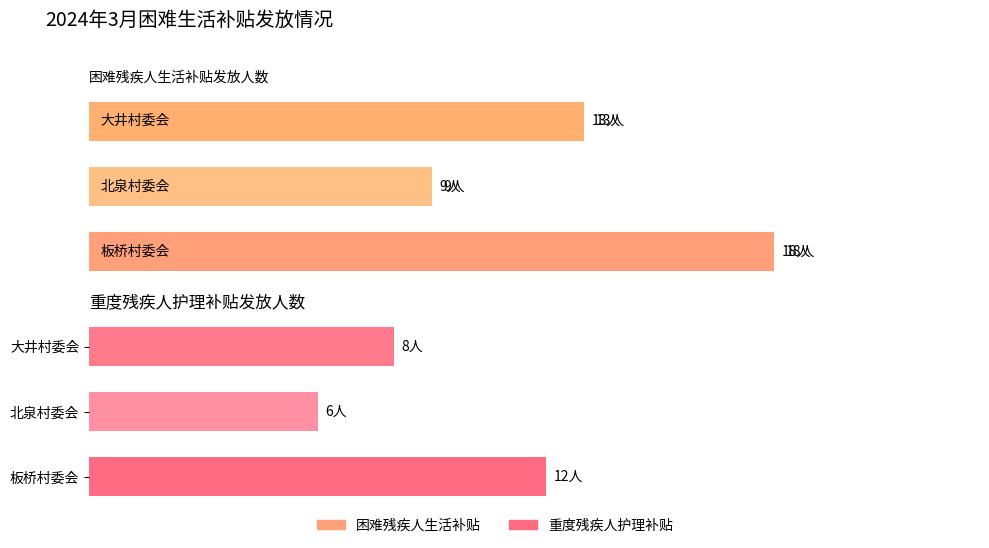

Which series has the widest spread of values?

困难残疾人生活补贴